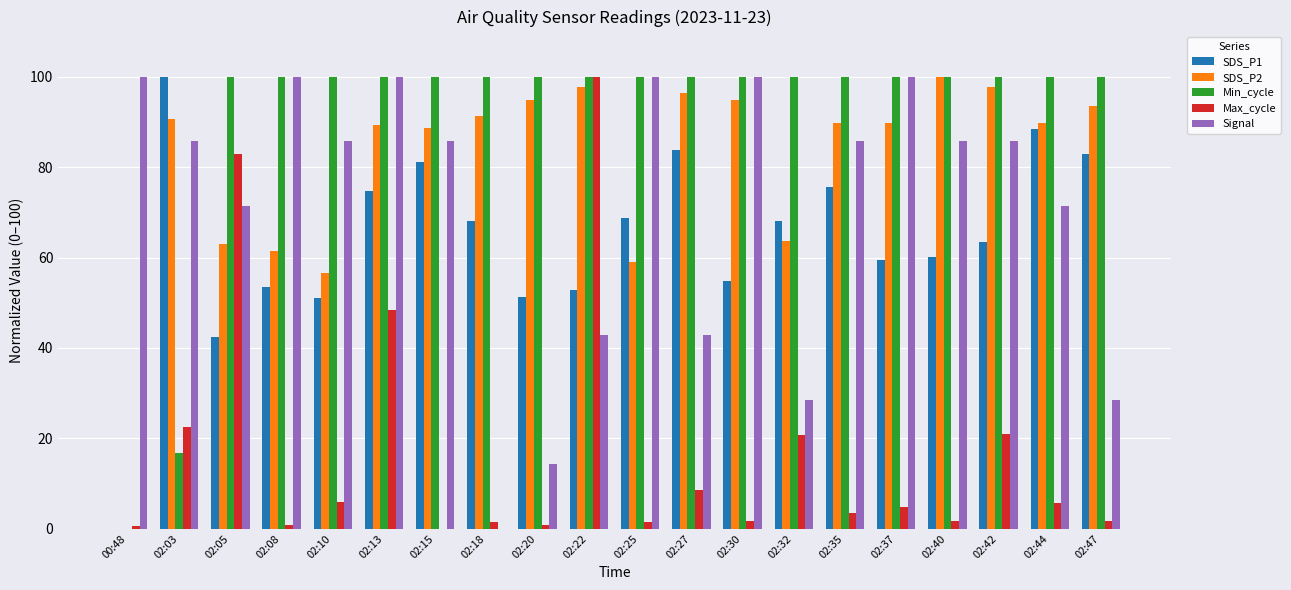

Which series has the largest total across all categories?

Min_cycle